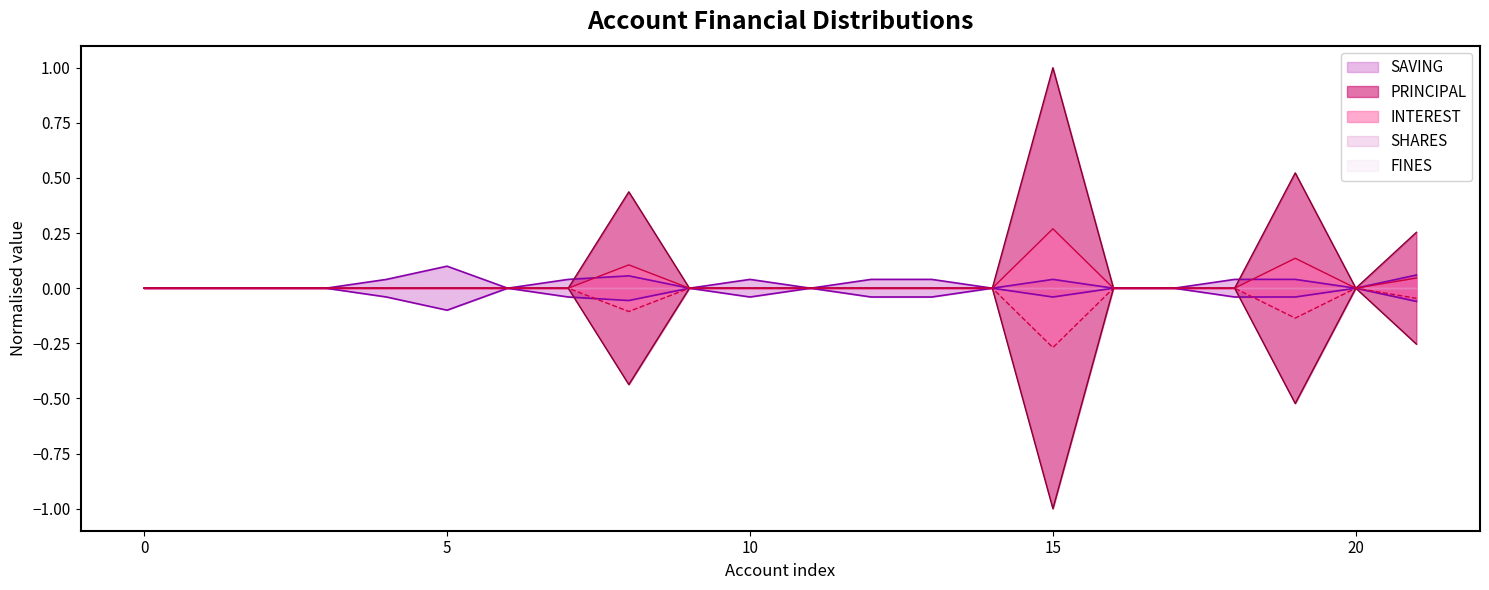

How many interior local peaks does the SAVING series have?

4